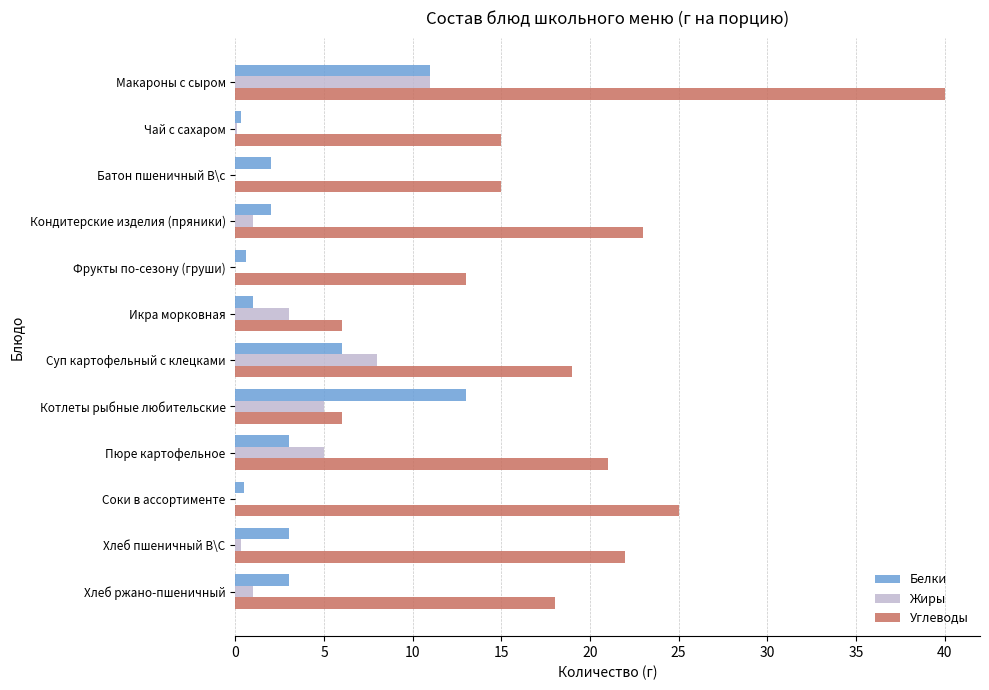

The Белки series shows 4.5 at Хлеб пшеничный В\С. True or false?

False